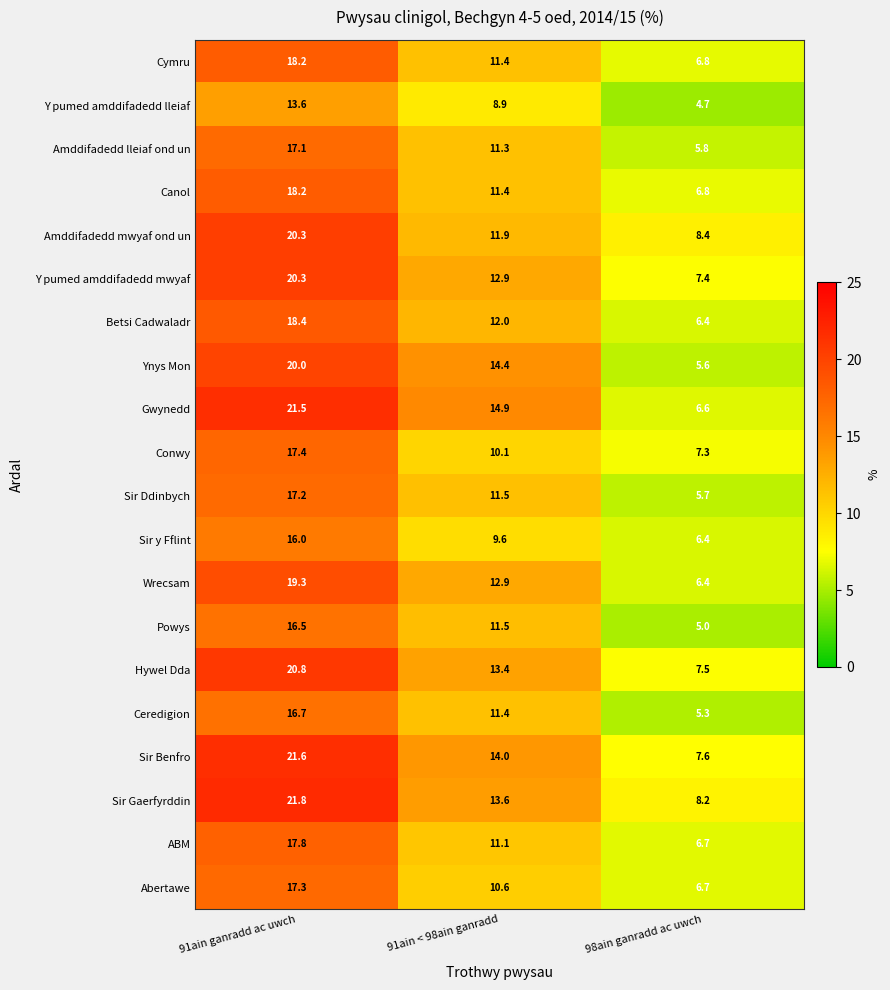

What is the approximate value of ABM at 91ain ganradd ac uwch?

17.8